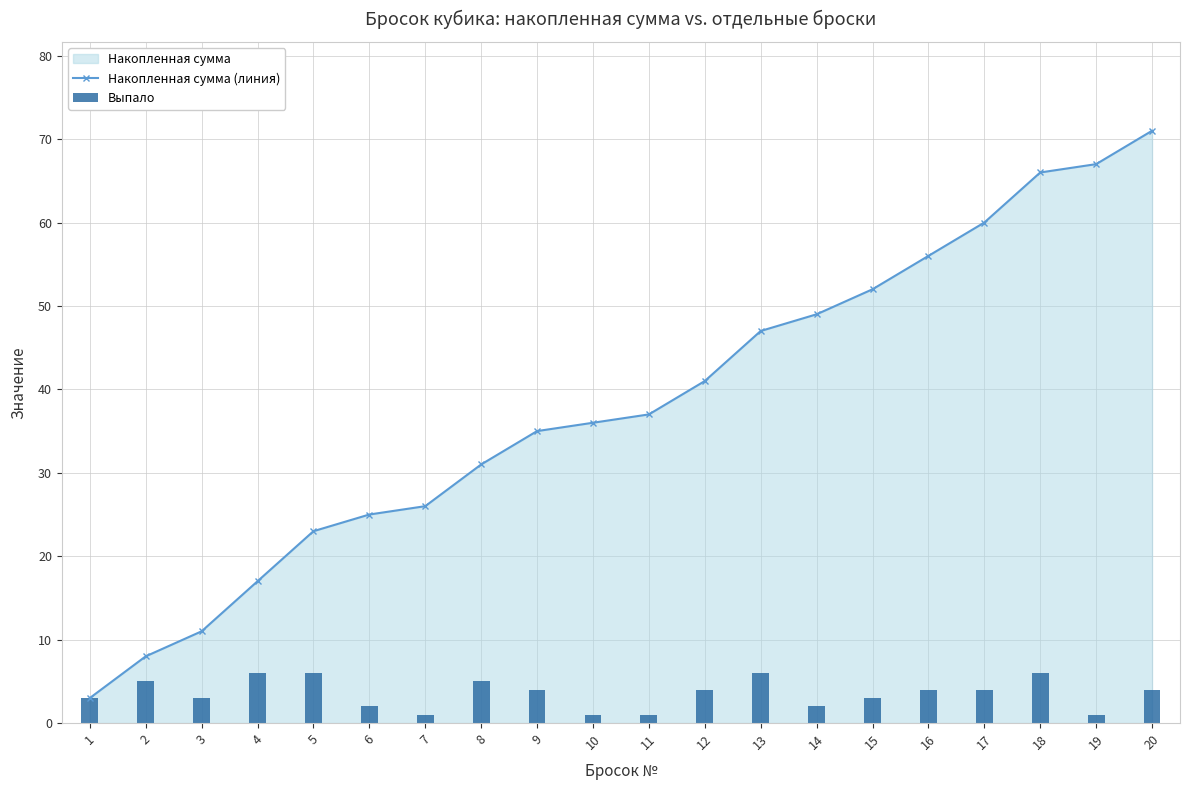

What is the difference between the highest and lowest values at 18?

60